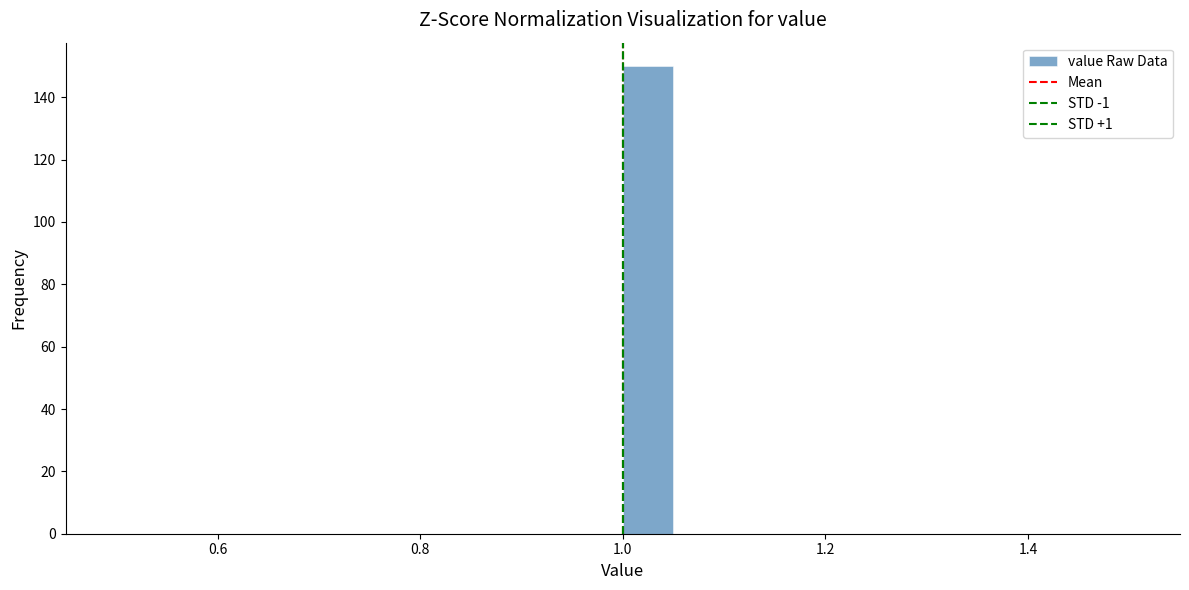

Around what value on the x-axis is the tallest bar? Give the approximate position of its centre, as read against the axis.

1.02